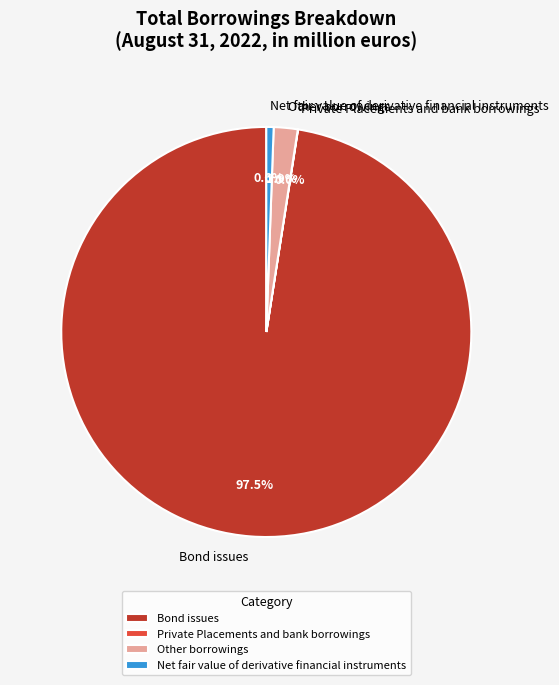

What is the majority slice?

Bond issues